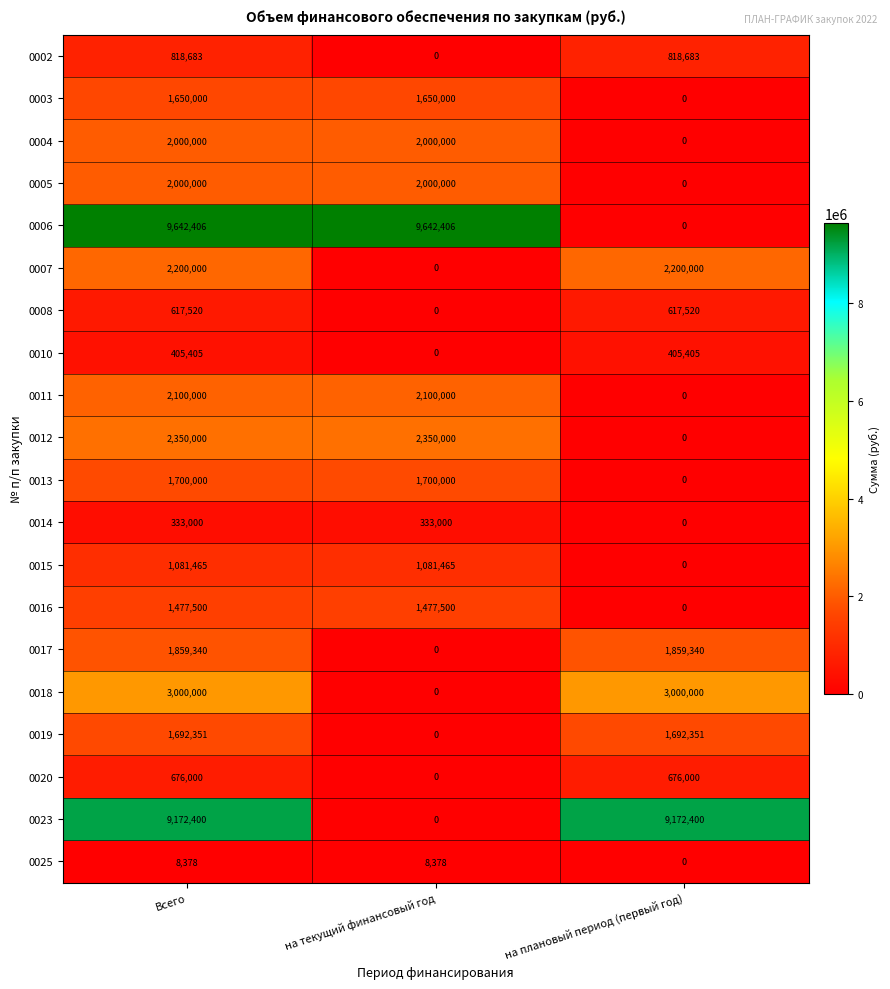

Count the number of data series in this chart.

20